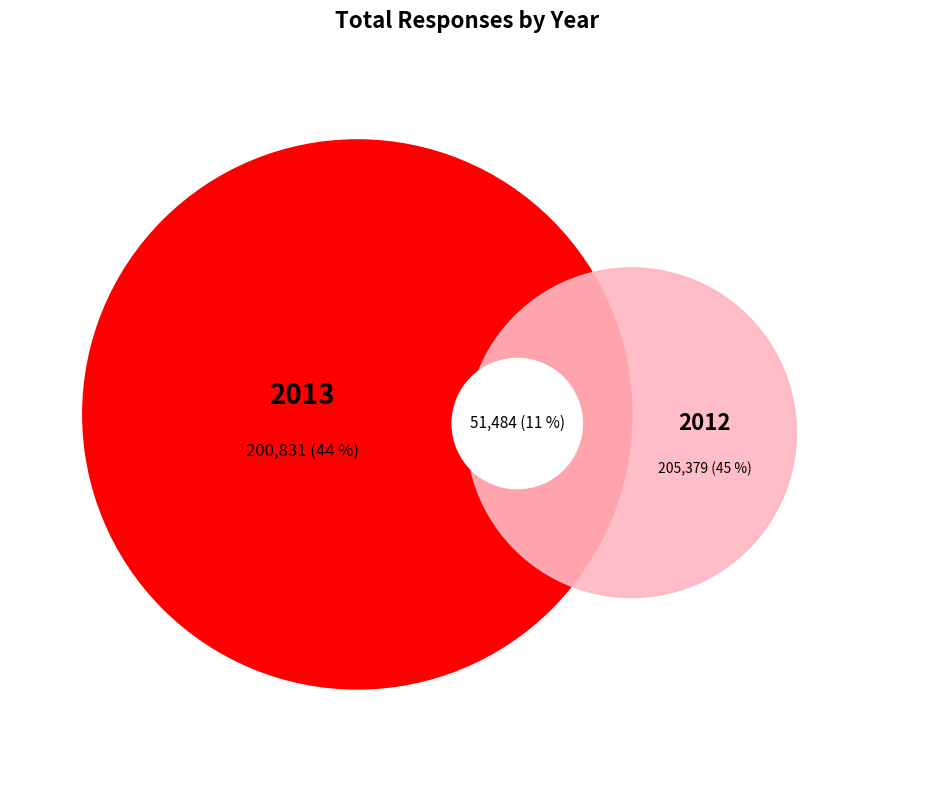

Does 2013 account for over 50% of the chart?

No